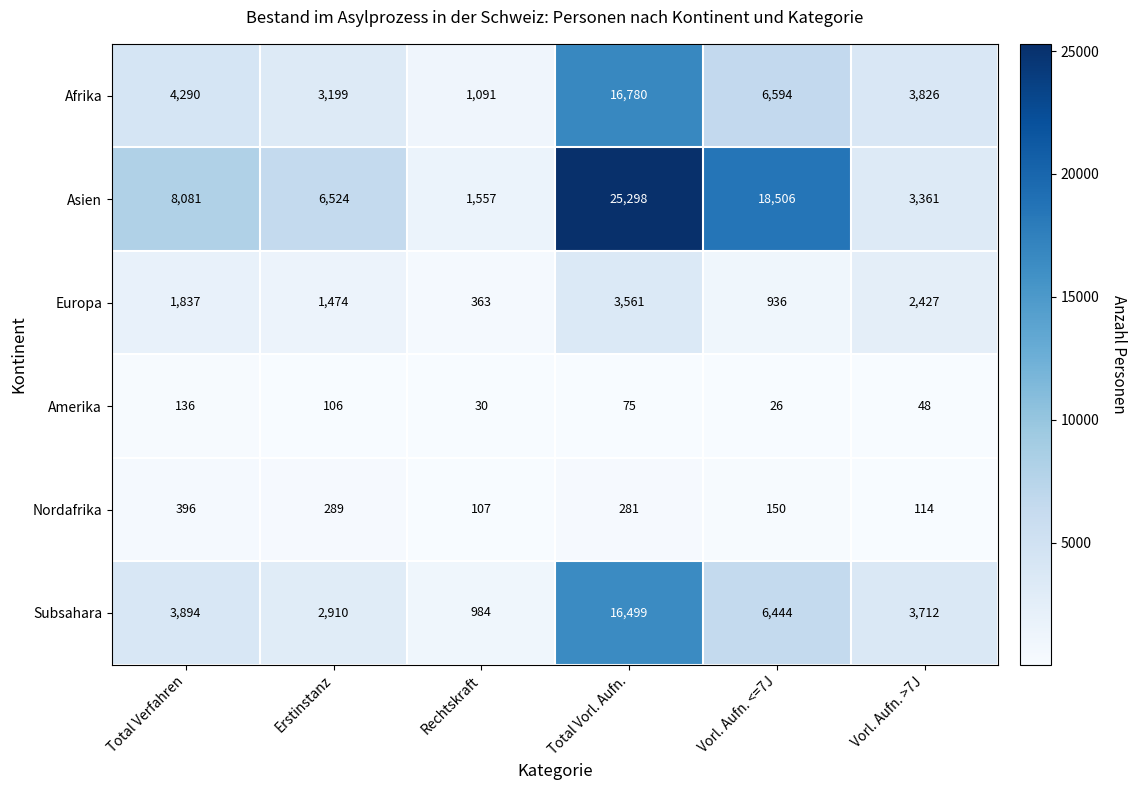

Between Total Verfahren and Vorl. Aufn. <=7J, which series saw the biggest shift?

Asien